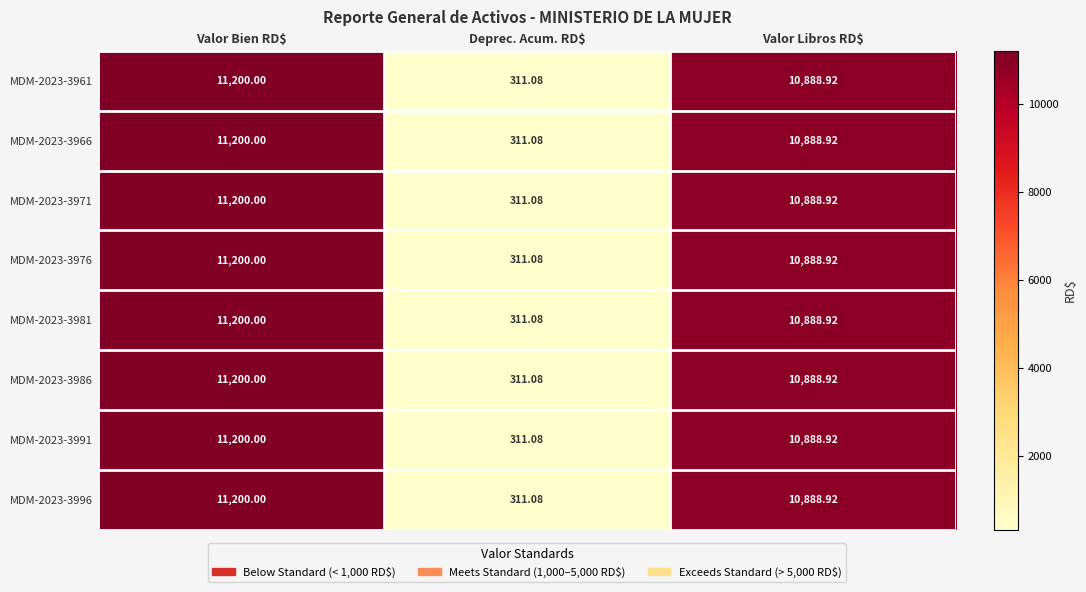

At which category does the chart reach its minimum across all series?

Deprec. Acum. RD$